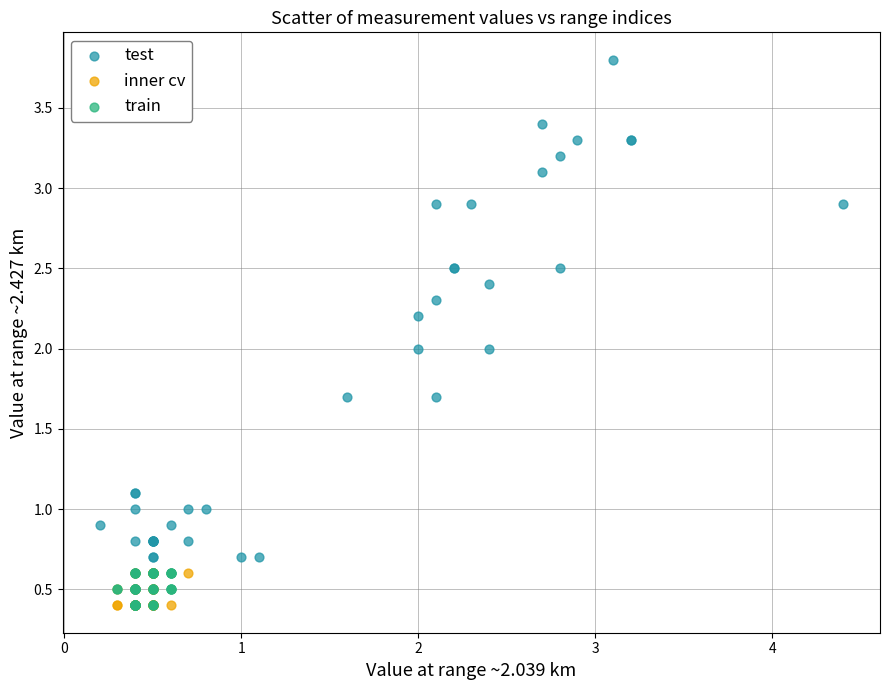

What are all the series names shown in the legend?

test, inner cv, train